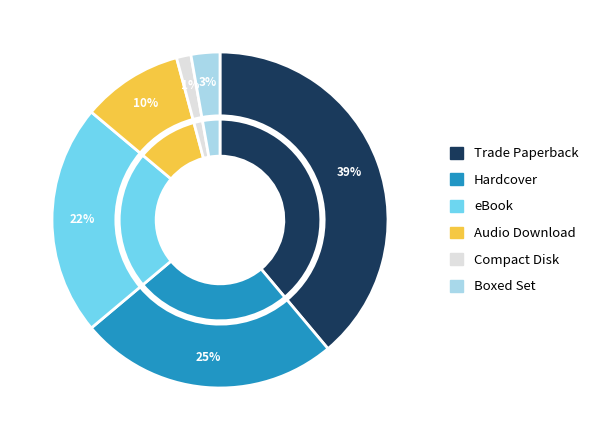

What portion of the pie excludes Compact Disk?

98.6%